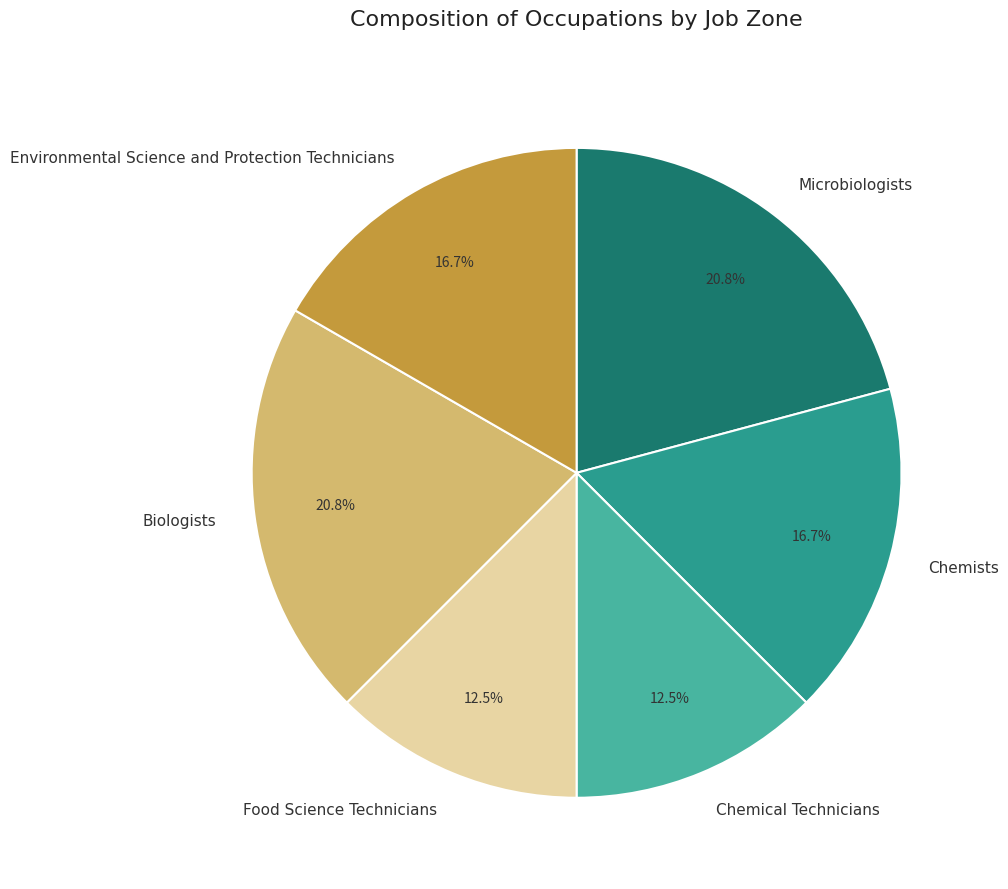

Does any single category account for the majority?

No